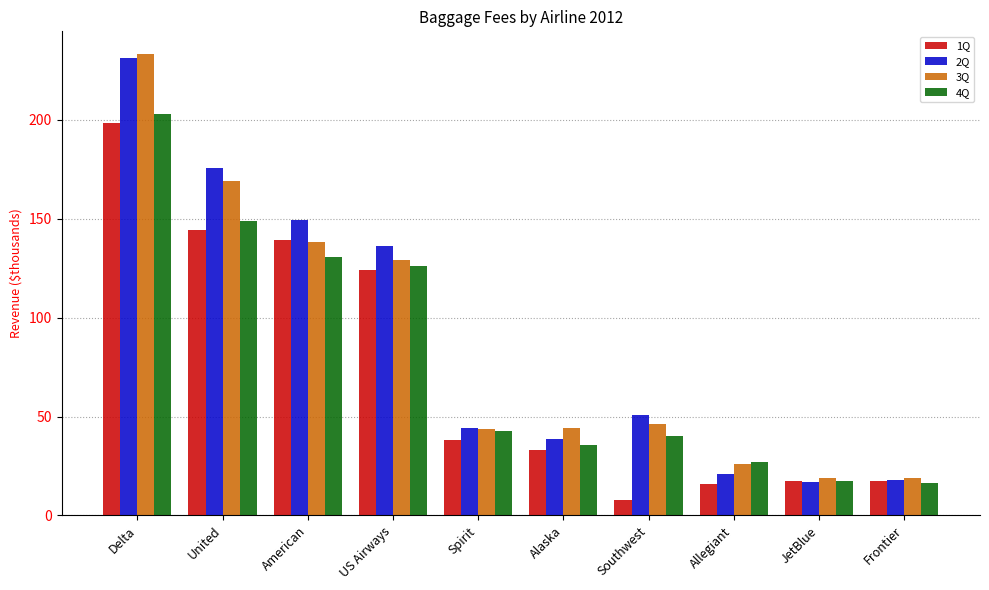

What is the lowest value of the 2Q series?

17.1